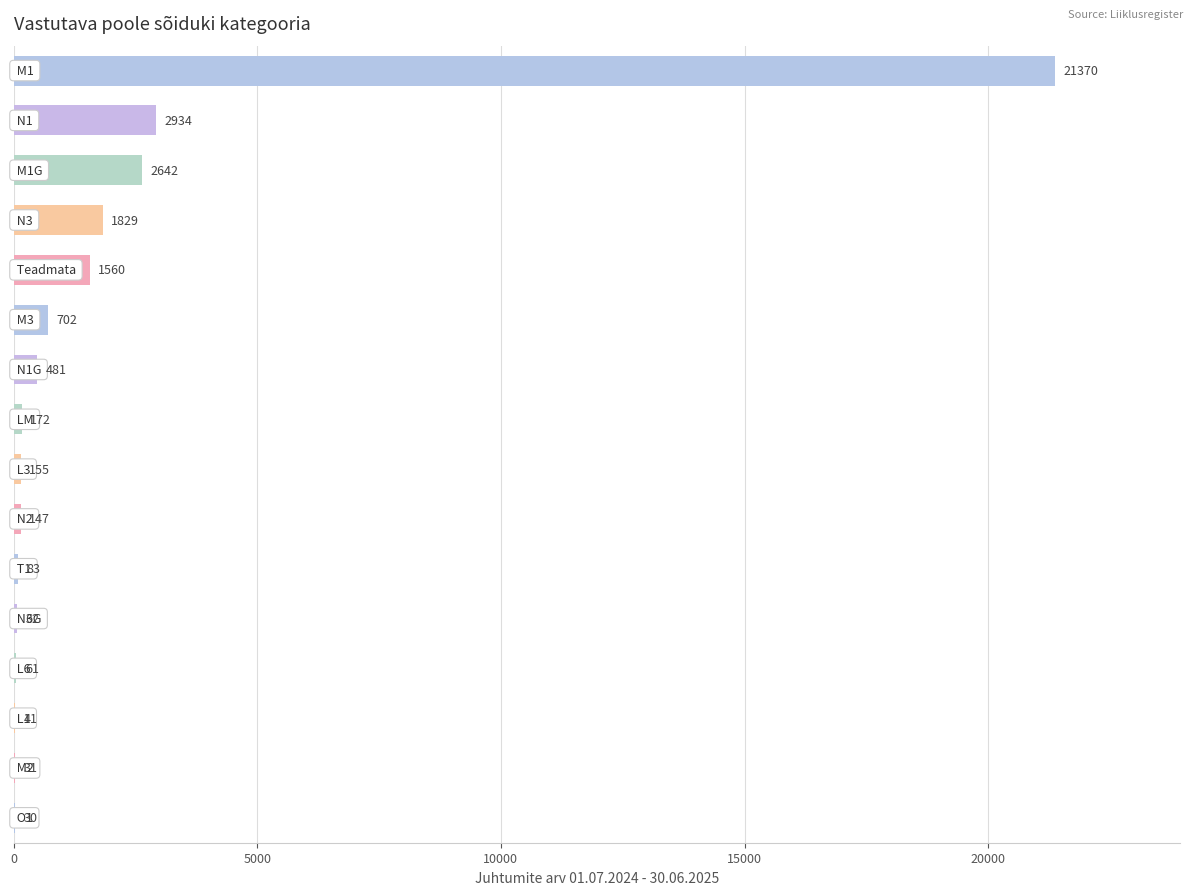

What is the greatest value displayed?

21370